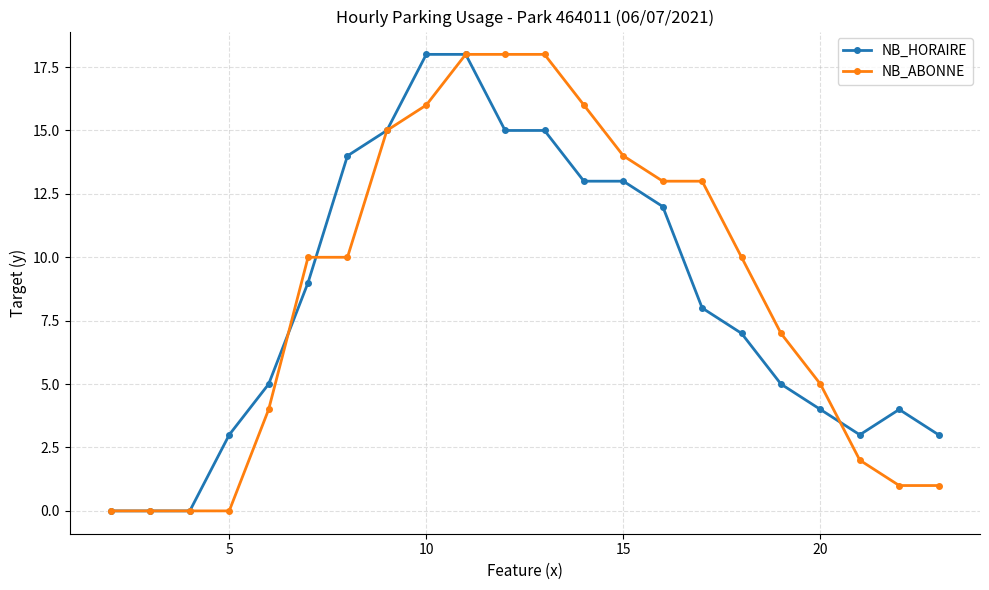

Reading left to right, what are all the values shown in this chart?

NB_HORAIRE: 0	0	0	3	5	9	14	15	18	18	15	15	13	13	12	8	7	5	4	3	4	3
NB_ABONNE: 0	0	0	0	4	10	10	15	16	18	18	18	16	14	13	13	10	7	5	2	1	1